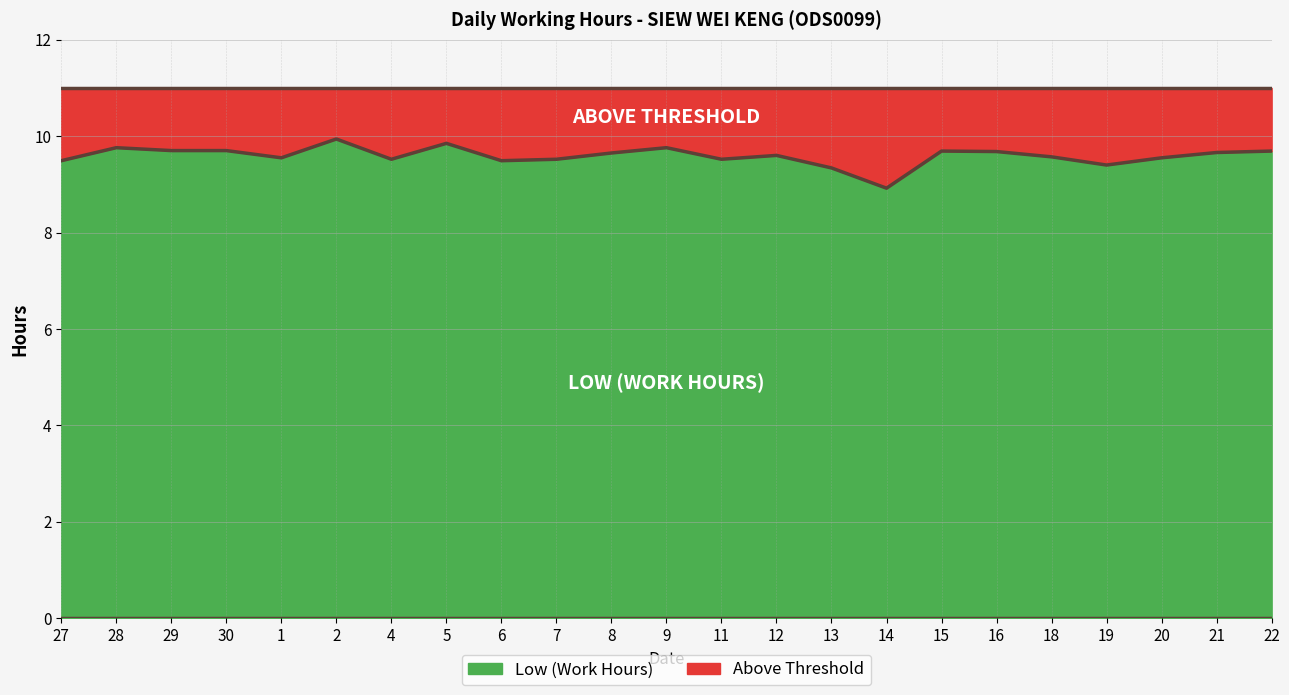

Reading left to right, transcribe all the data shown in this chart.

27=9.5	28=9.8	29=9.7	30=9.7	1=9.6	2=9.9	4=9.5	5=9.8	6=9.5	7=9.5	8=9.7	9=9.8	11=9.5	12=9.6	13=9.3	14=8.9	15=9.7	16=9.7	18=9.6	19=9.4	20=9.6	21=9.7	22=9.7